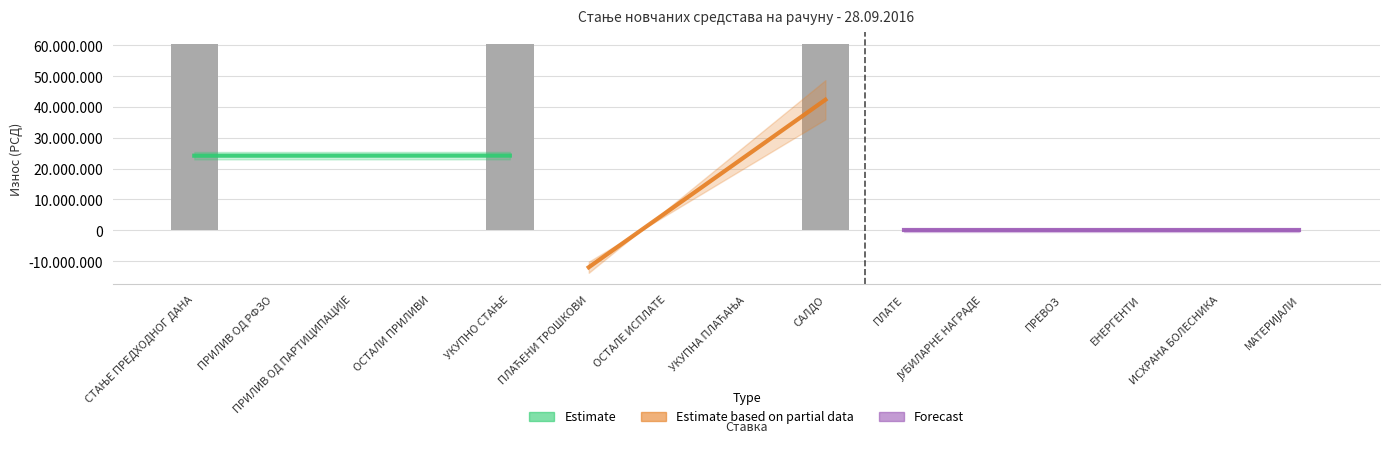

At which category does the chart reach its minimum across all series?

ПРИЛИВ ОД РФЗО